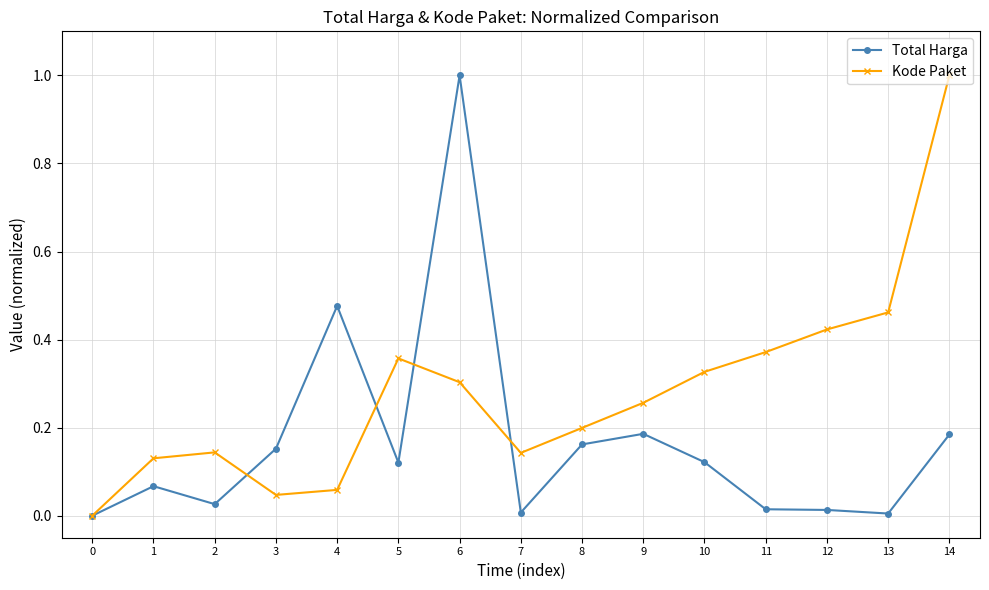

Is it true that Kode Paket equals 0.0 at 3?

True